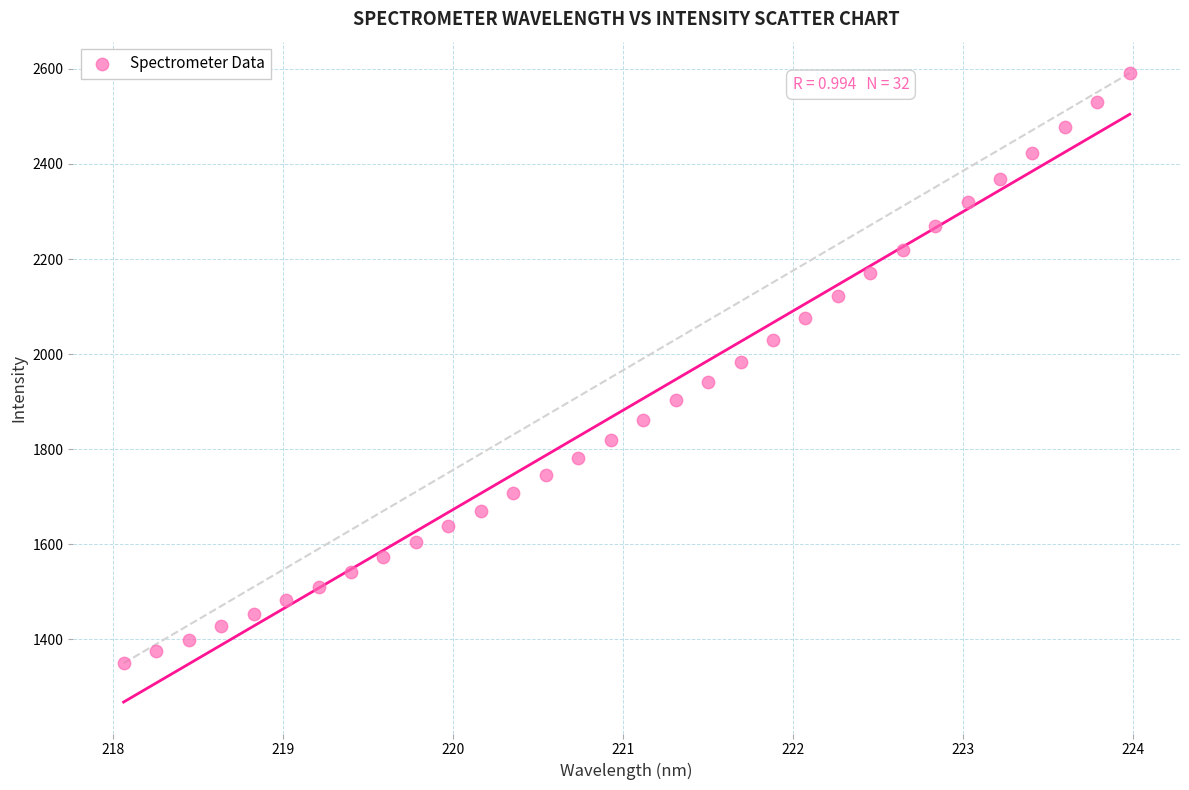

What is the range of X values (max minus min)?

5.9